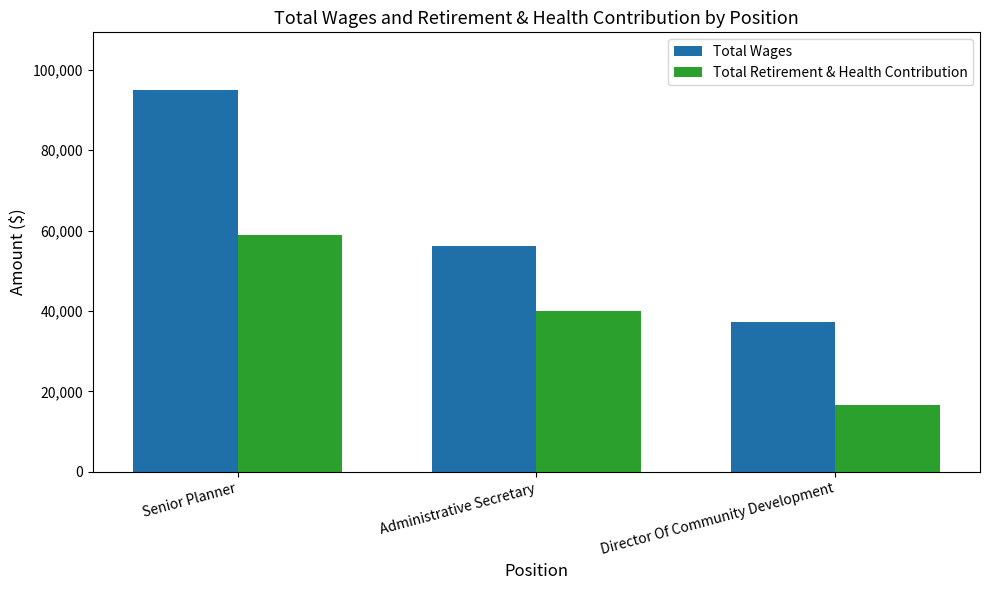

How many values in the Total Retirement & Health Contribution series are below 39977?

1